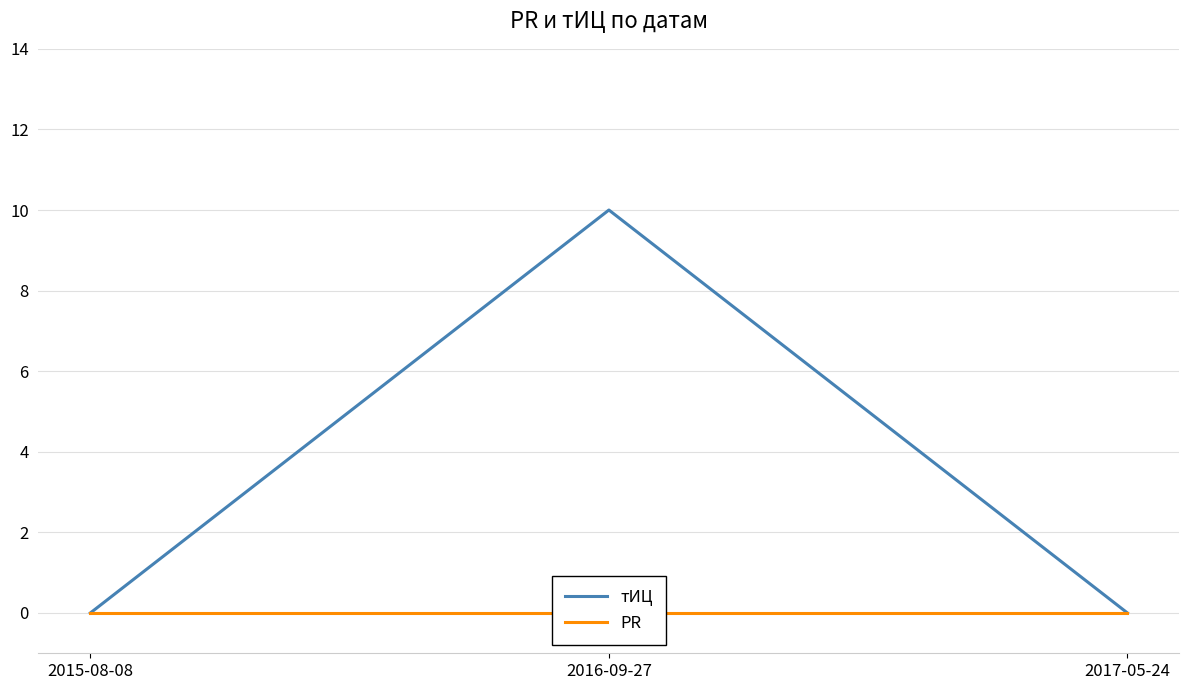

Rank the series by their average value, from highest to lowest.

тИЦ, PR